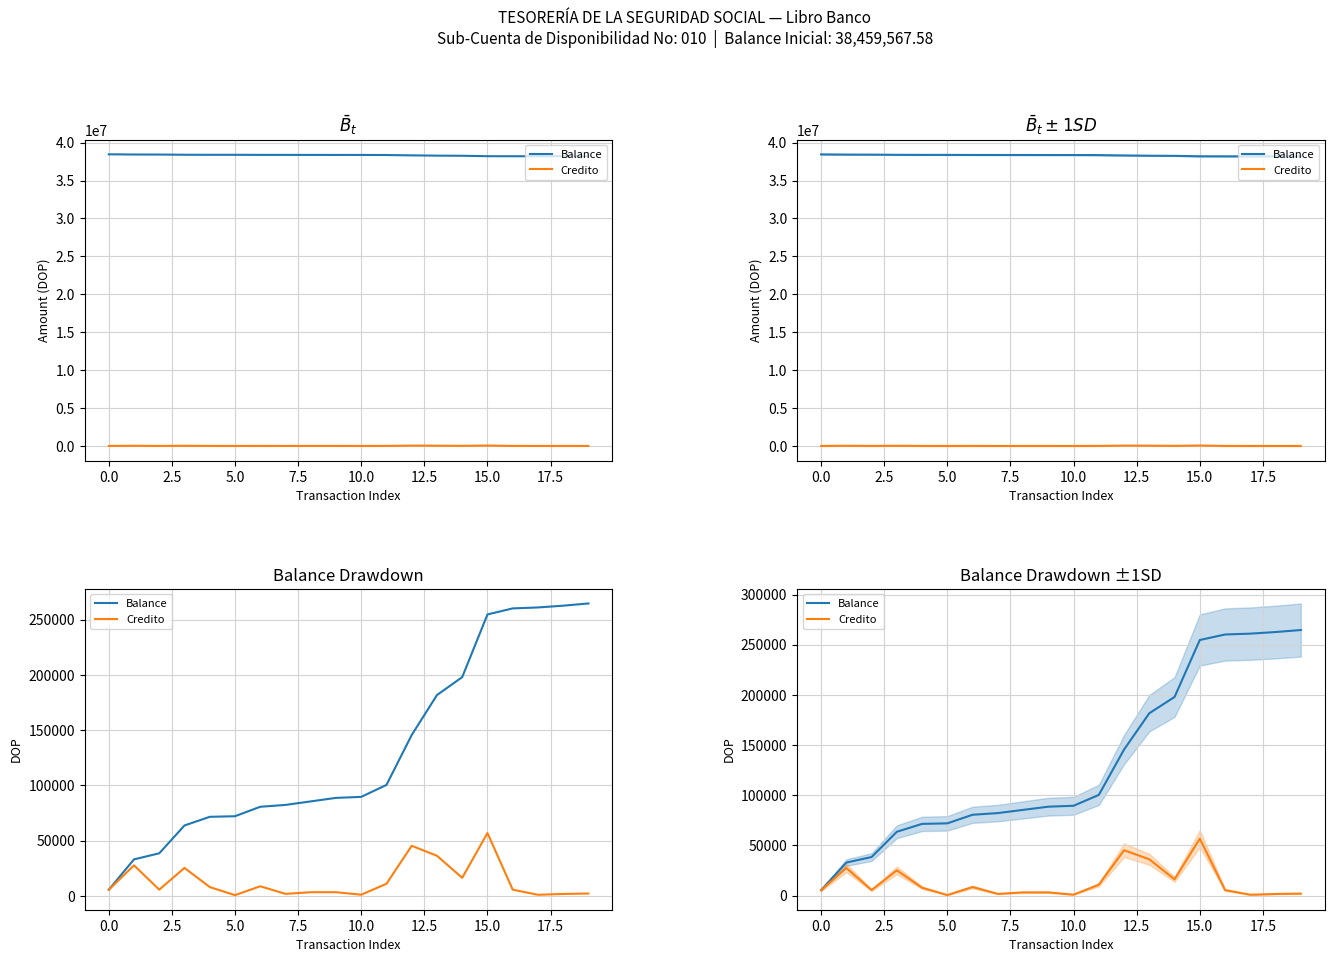

Where does the Balance series first go above 89513?

10